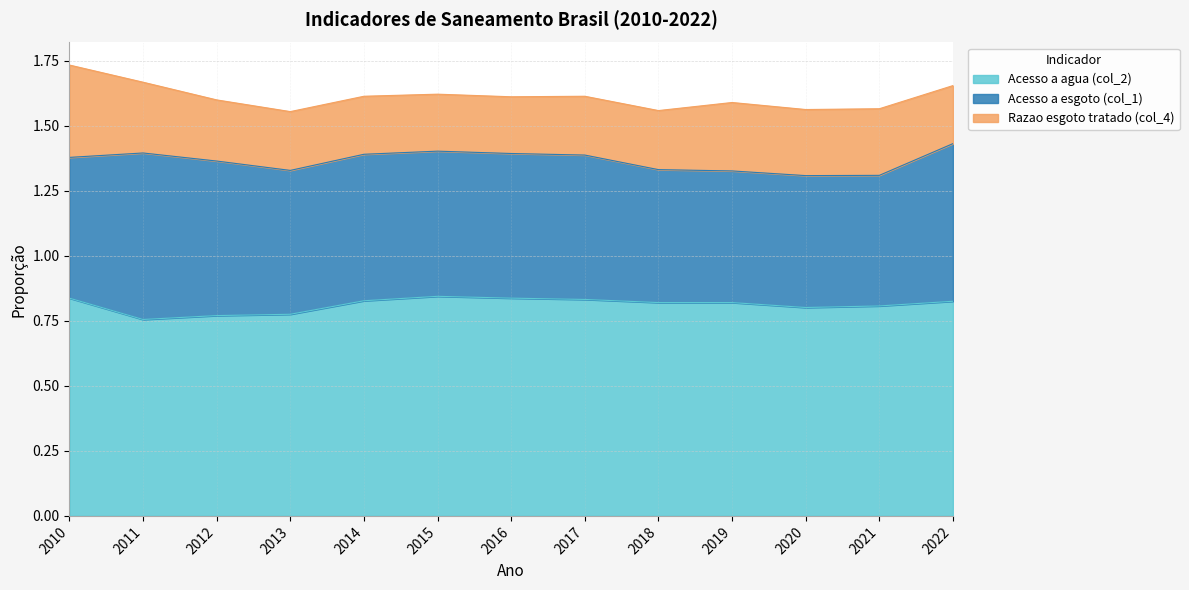

How many lines are shown in the chart?

3